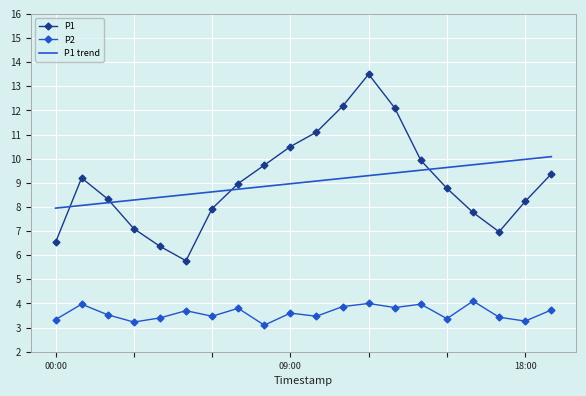

Which series has the widest spread of values?

P1